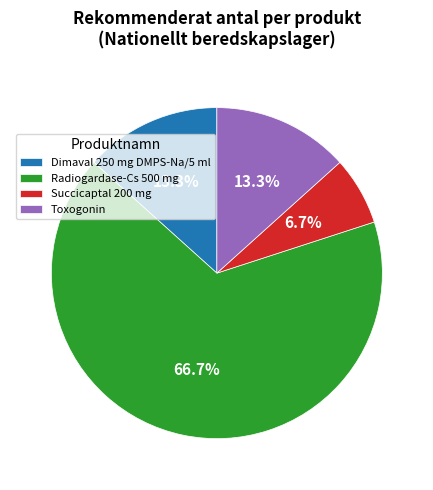

What is the largest slice in the pie chart?

Radiogardase-Cs 500 mg